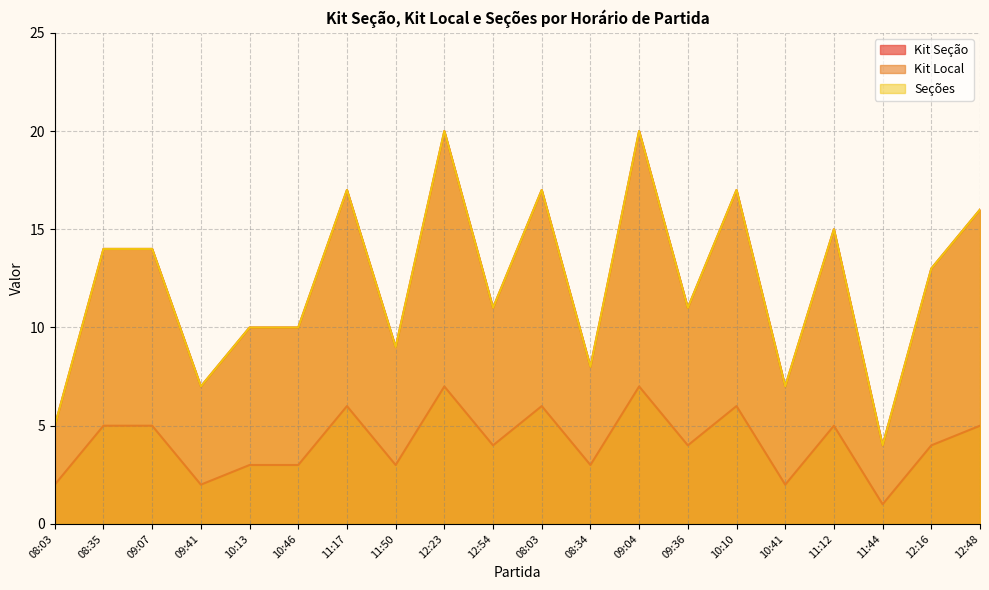

Is the value of Seções at 11:12 greater than the value of Kit Seção at 09:36?

Yes